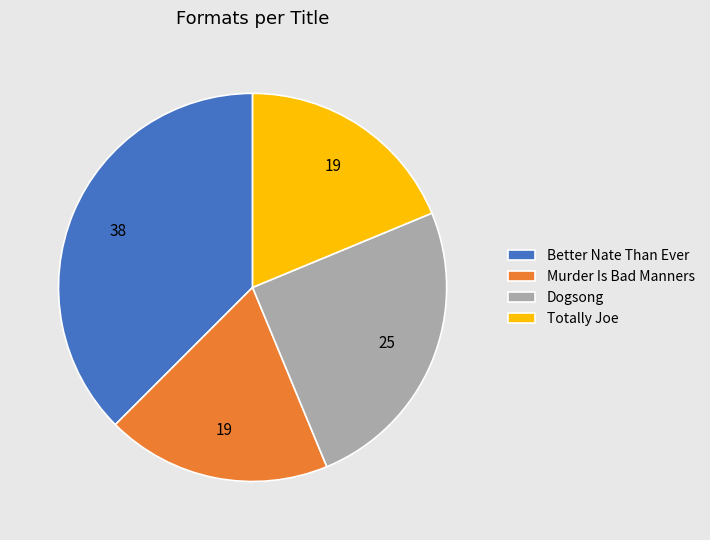

Is it true that Totally Joe is 32% of the pie?

False